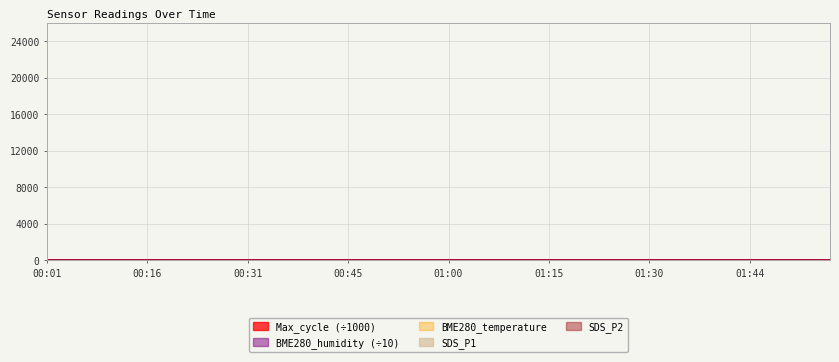

What is the total value across all series at 00:31?

46.0